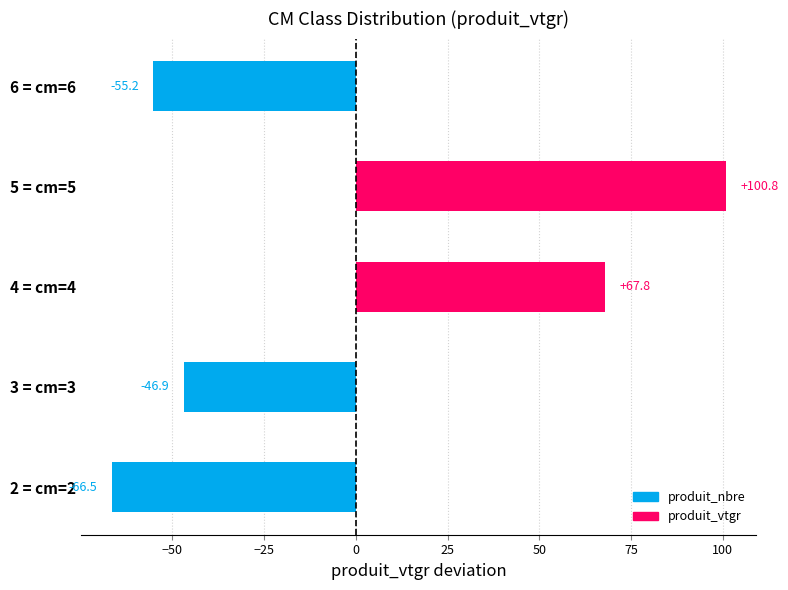

Read the value at 6 = cm=6.

-55.2